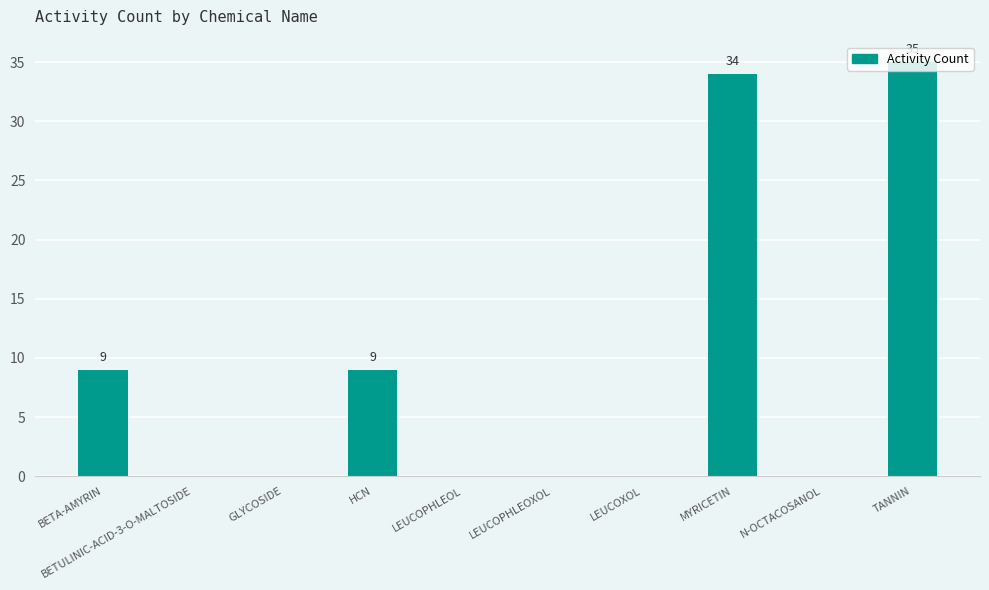

Is it true that the value at BETA-AMYRIN is 2?

False